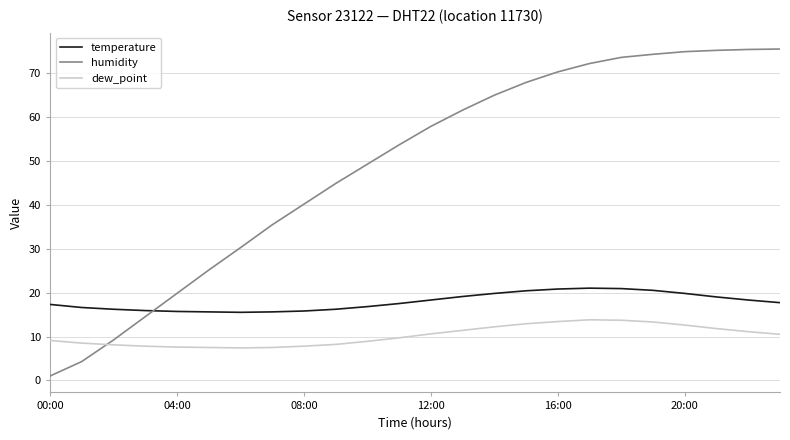

What is the maximum value for temperature?

21.0